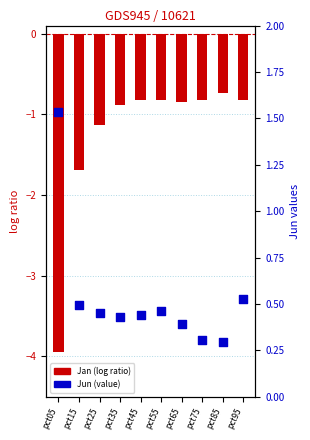

Which series contains the highest Y value?

Jun